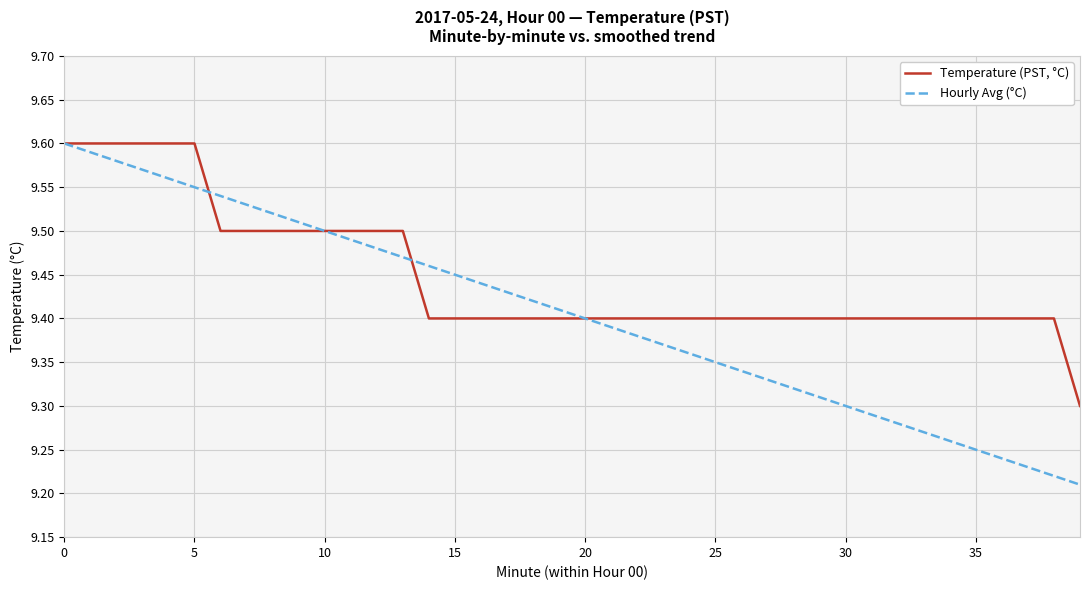

At how many categories does at least one series exceed 9?

40